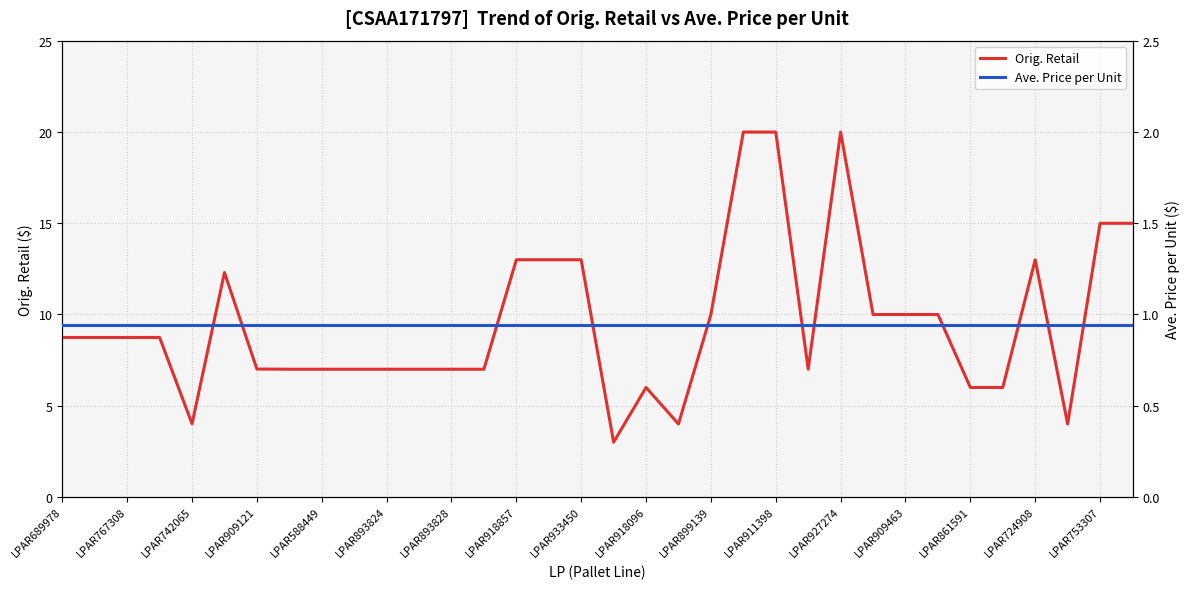

True or false: Ave. Price per Unit has more than 0 points higher than both neighbors.

False